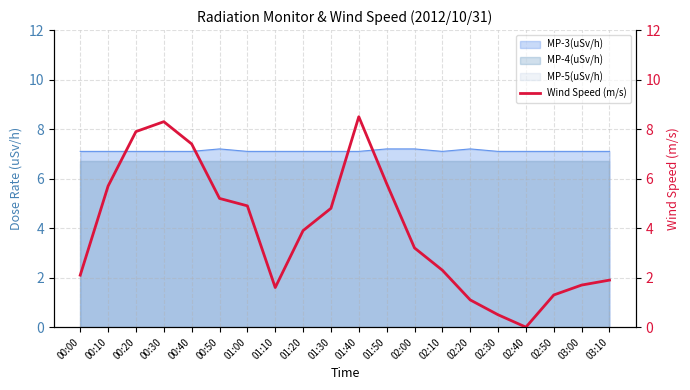

Between 00:40 and 02:20, which is larger?

00:40